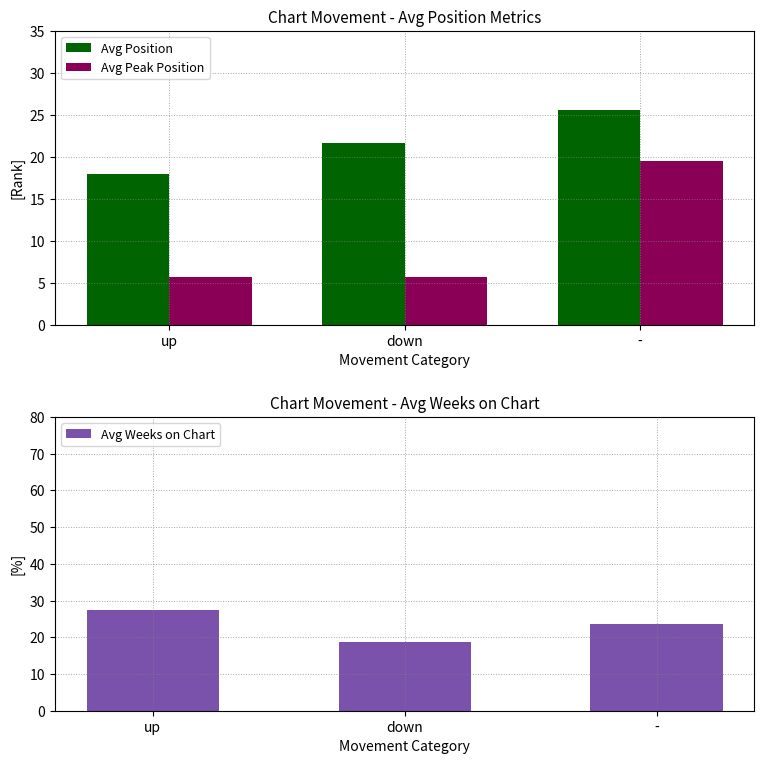

True or false: Avg Position has a value of 25.6 at -.

True